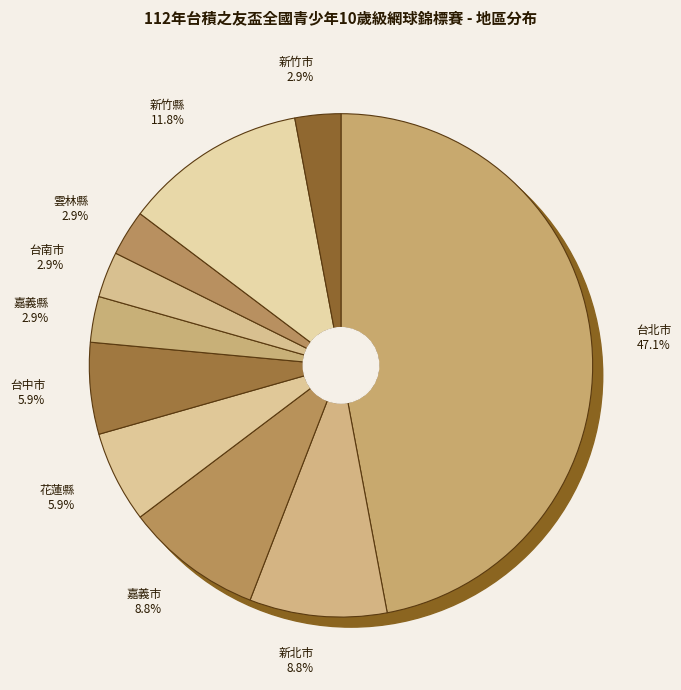

How many segments does this pie chart have?

10